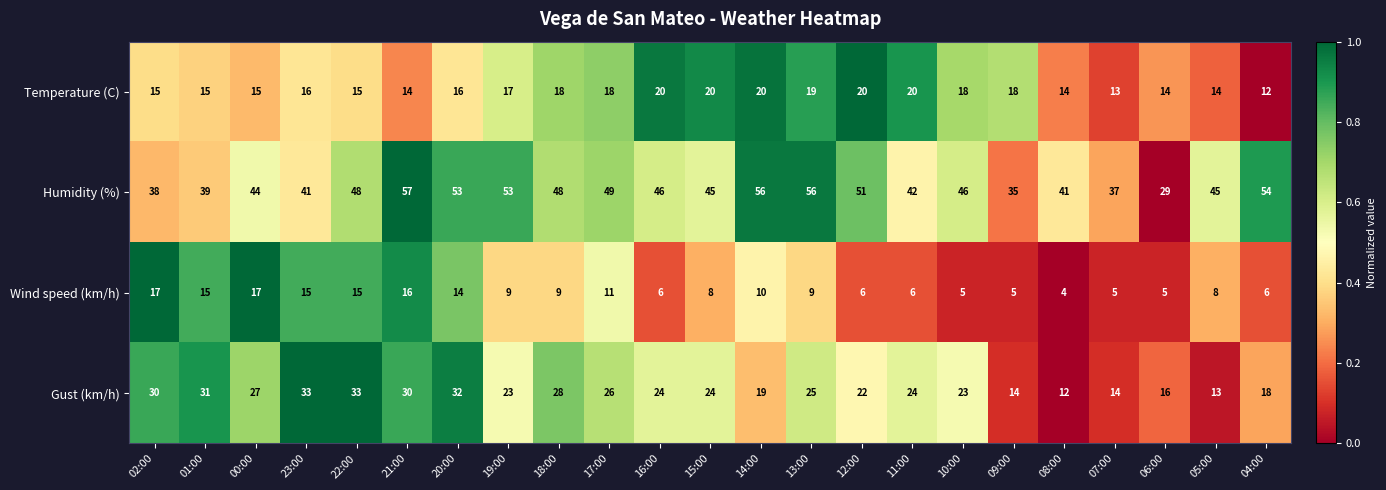

The value of Temperature (C) at 21:00 is 14. True or false?

True